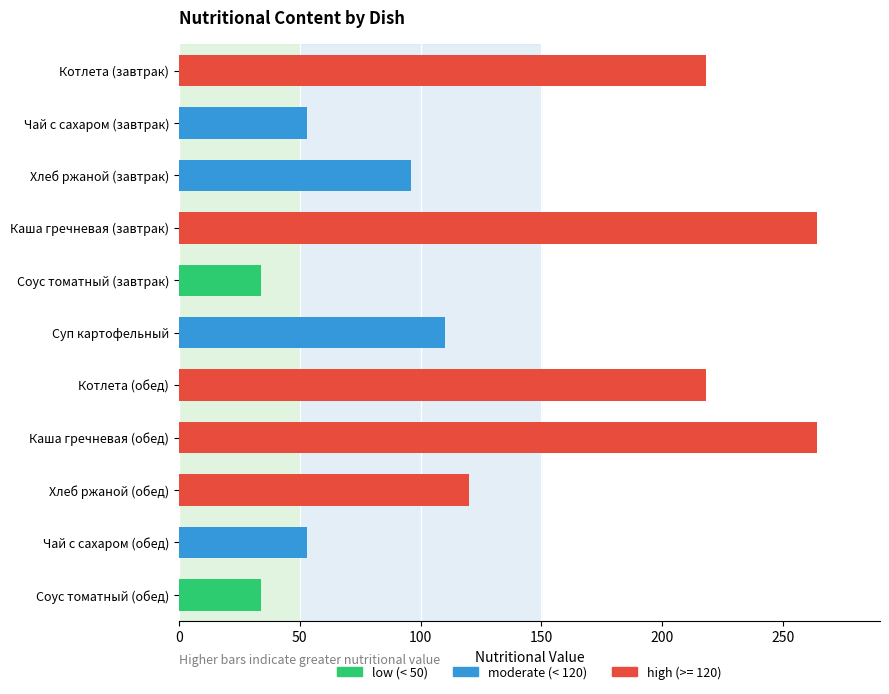

What is the label of the 4th bar from the top?

Каша гречневая (завтрак)